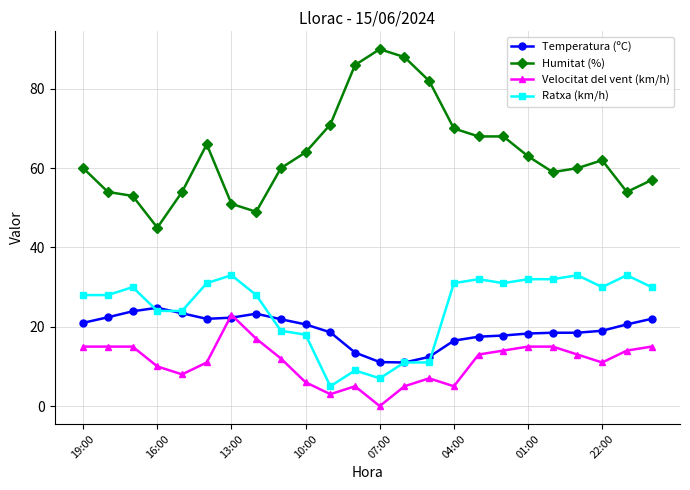

How many positive values does the Velocitat del vent (km/h) series have?

23